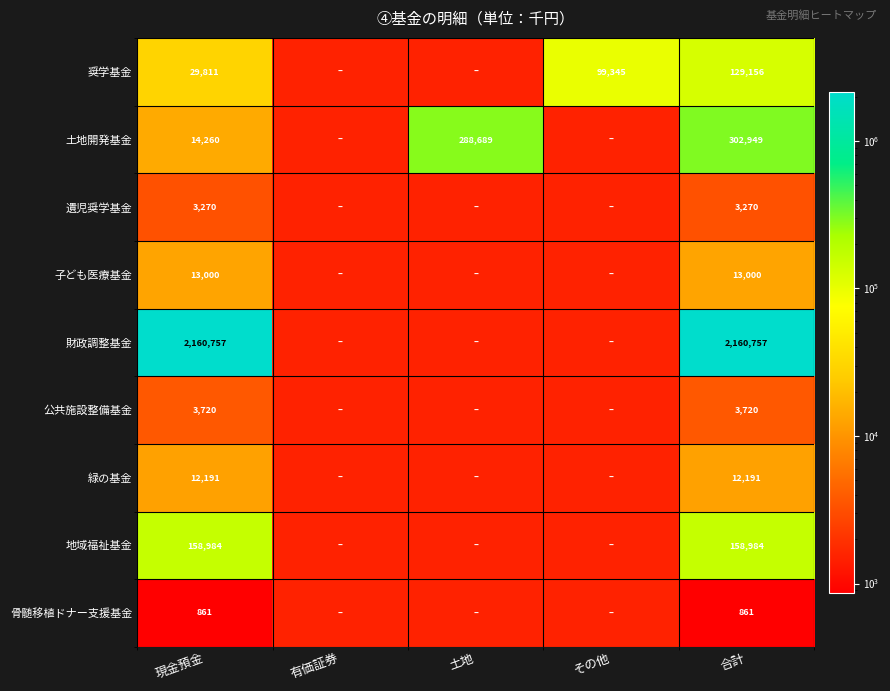

Which has a higher value, 土地 or 現金預金?

現金預金